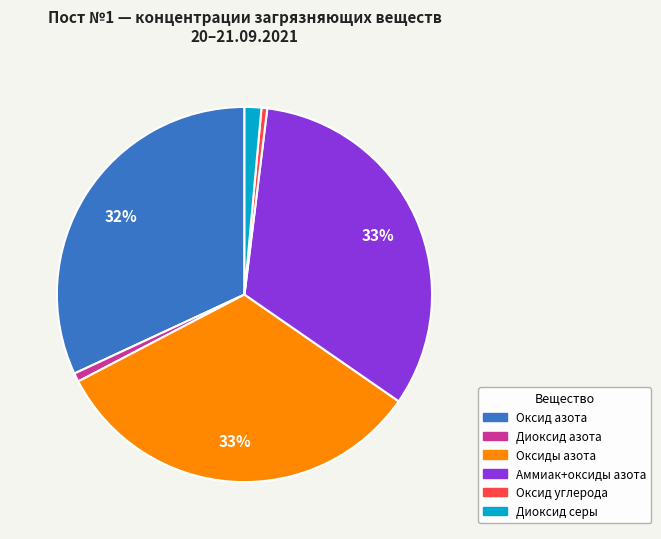

How many slices are in this pie chart?

6